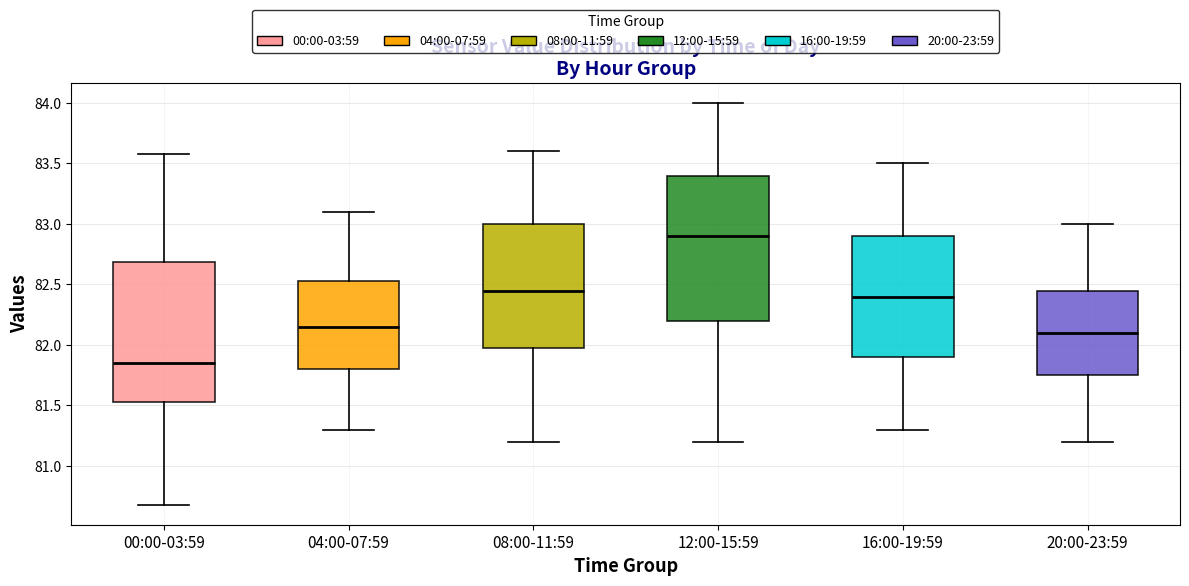

Reading left to right, read every box against the y-axis: the position of its median line, the range the box covers, and the ends of its whiskers. The values are not printed on the chart, so give them approximately, as read against the axis.

00:00-03:59: median 81.85, box 81.55 to 82.70, whiskers 80.70 to 83.60
04:00-07:59: median 82.15, box 81.80 to 82.55, whiskers 81.30 to 83.10
08:00-11:59: median 82.45, box 82.00 to 83.00, whiskers 81.20 to 83.60
12:00-15:59: median 82.90, box 82.20 to 83.40, whiskers 81.20 to 84.00
16:00-19:59: median 82.40, box 81.90 to 82.90, whiskers 81.30 to 83.50
20:00-23:59: median 82.10, box 81.75 to 82.45, whiskers 81.20 to 83.00